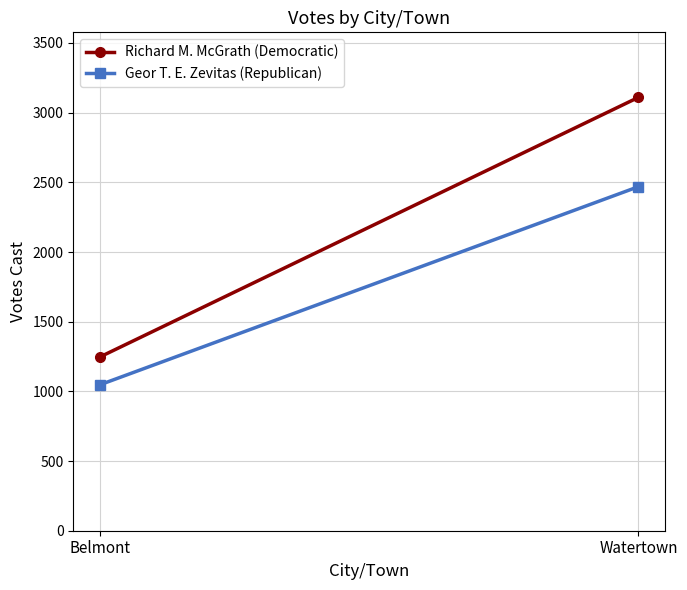

The Geor T. E. Zevitas (Republican) series shows 4230 at Watertown. True or false?

False